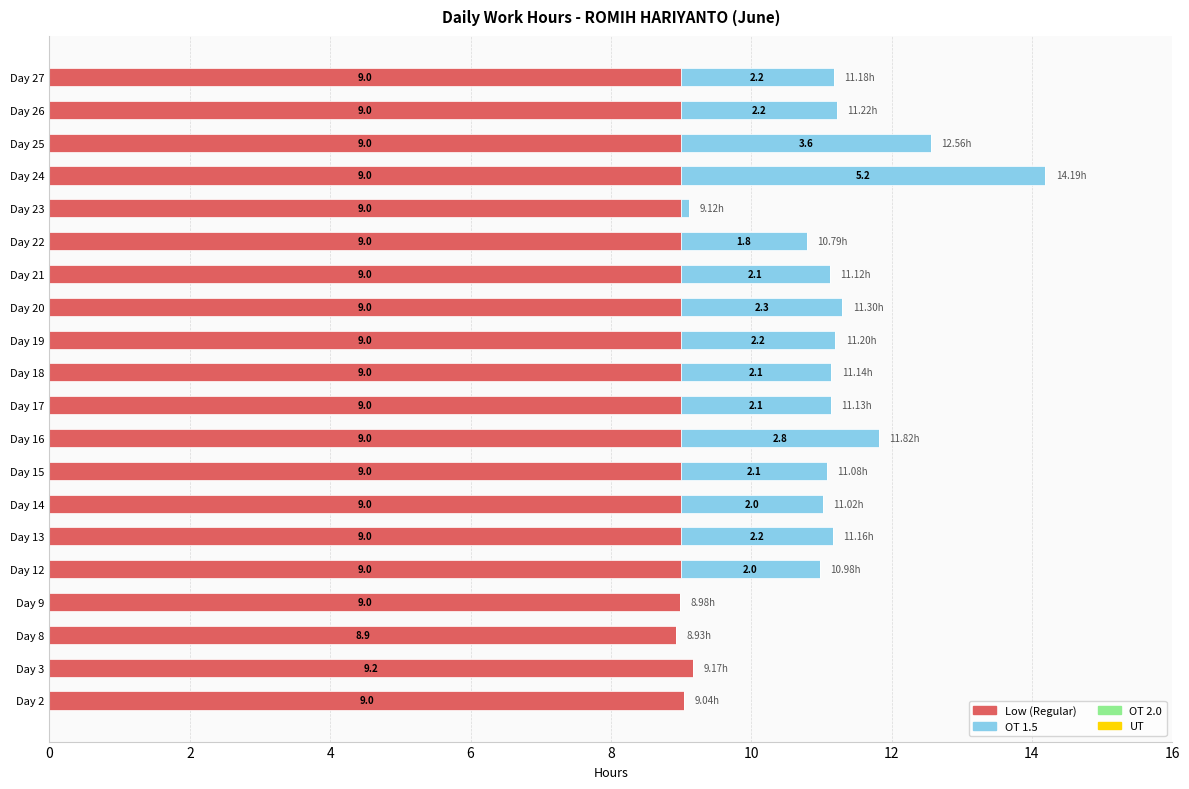

What is the total value across all series at Day 19?

11.2